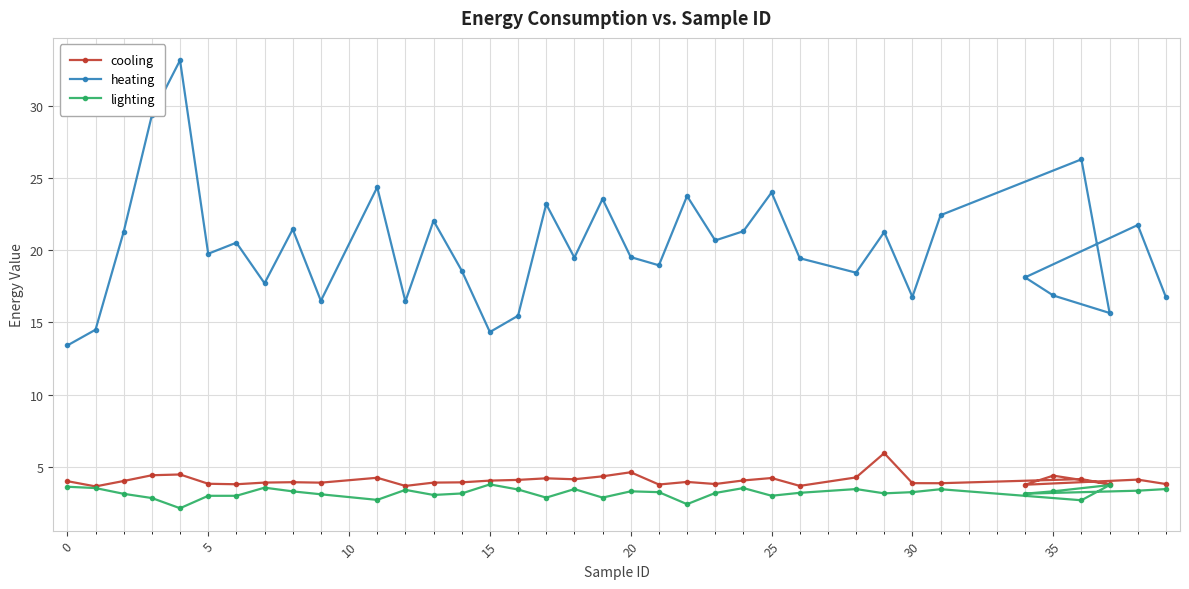

Which series has the widest spread of values?

heating